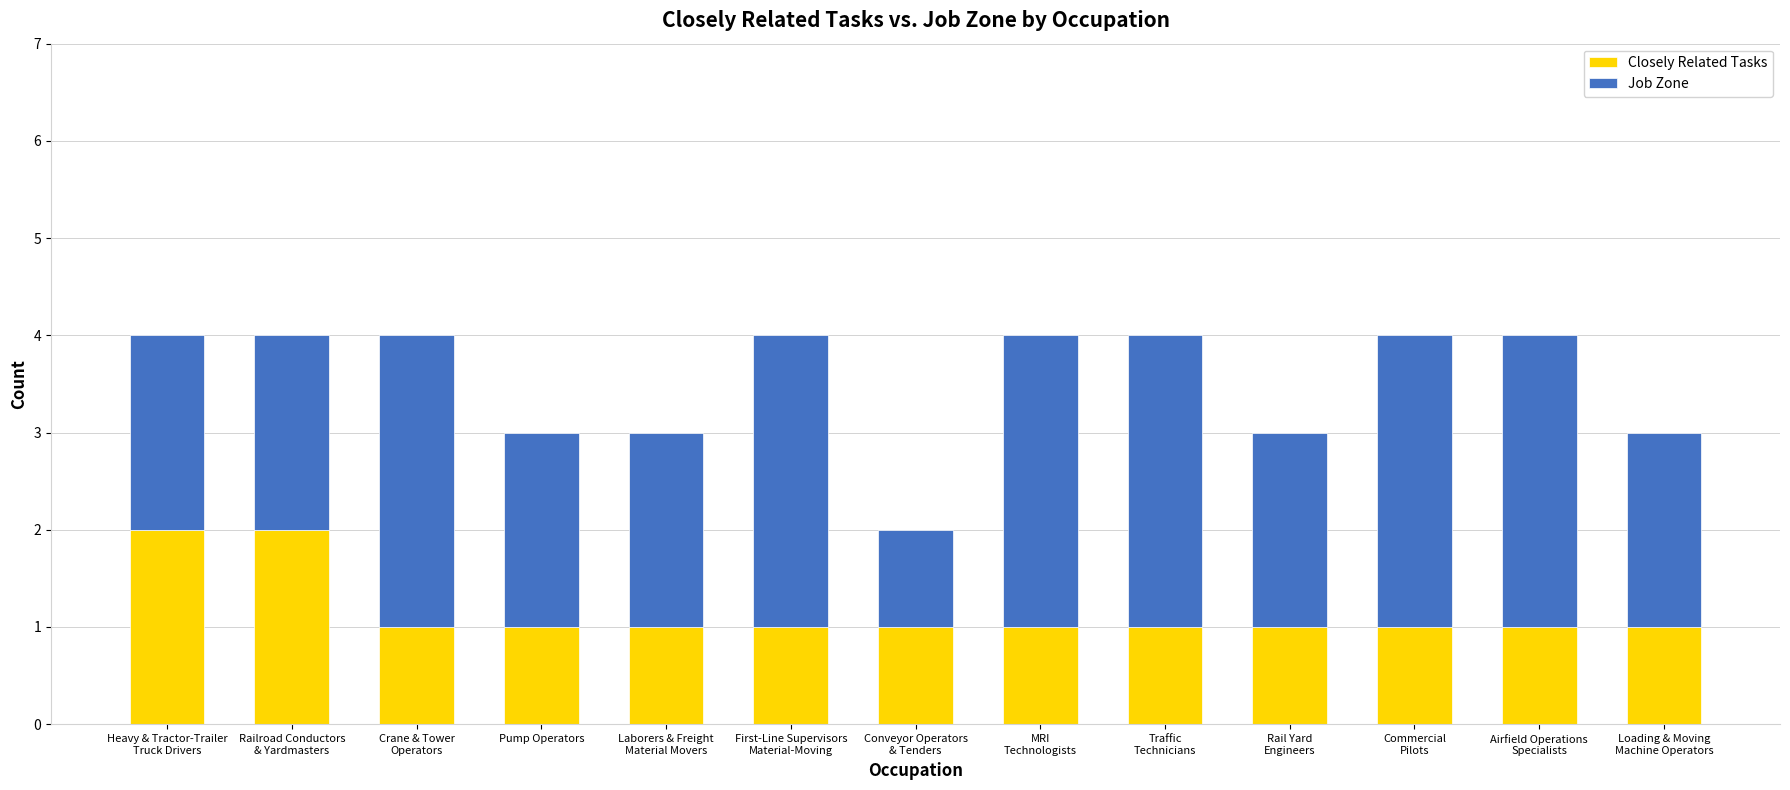

Are the bars horizontal?

No